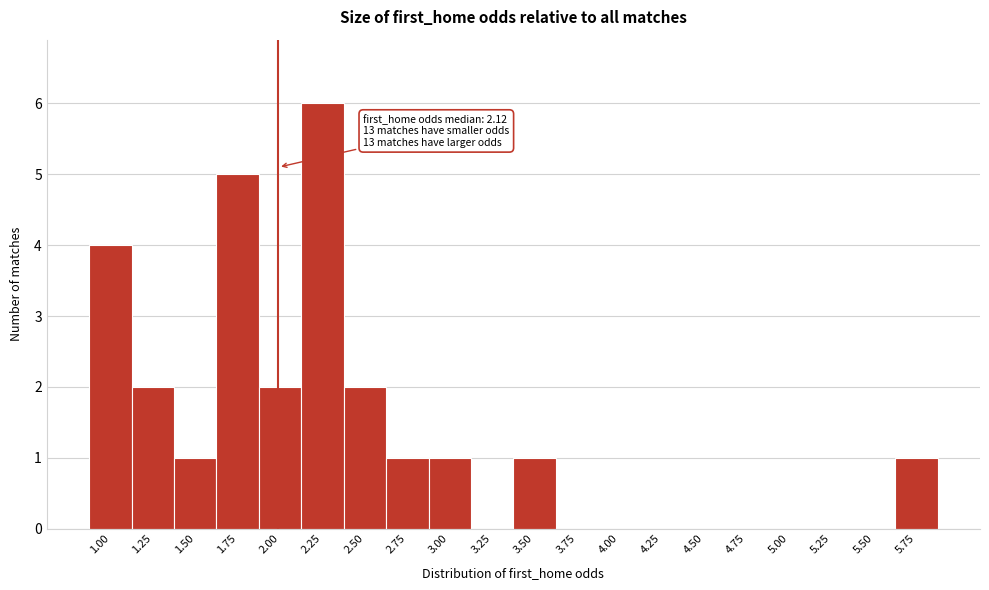

Reading left to right, transcribe all the data shown in this chart.

1.00=4	1.25=2	1.50=1	1.75=5	2.00=2	2.25=6	2.50=2	2.75=1	3.00=1	3.25=0	3.50=1	3.75=0	4.00=0	4.25=0	4.50=0	4.75=0	5.00=0	5.25=0	5.50=0	5.75=1